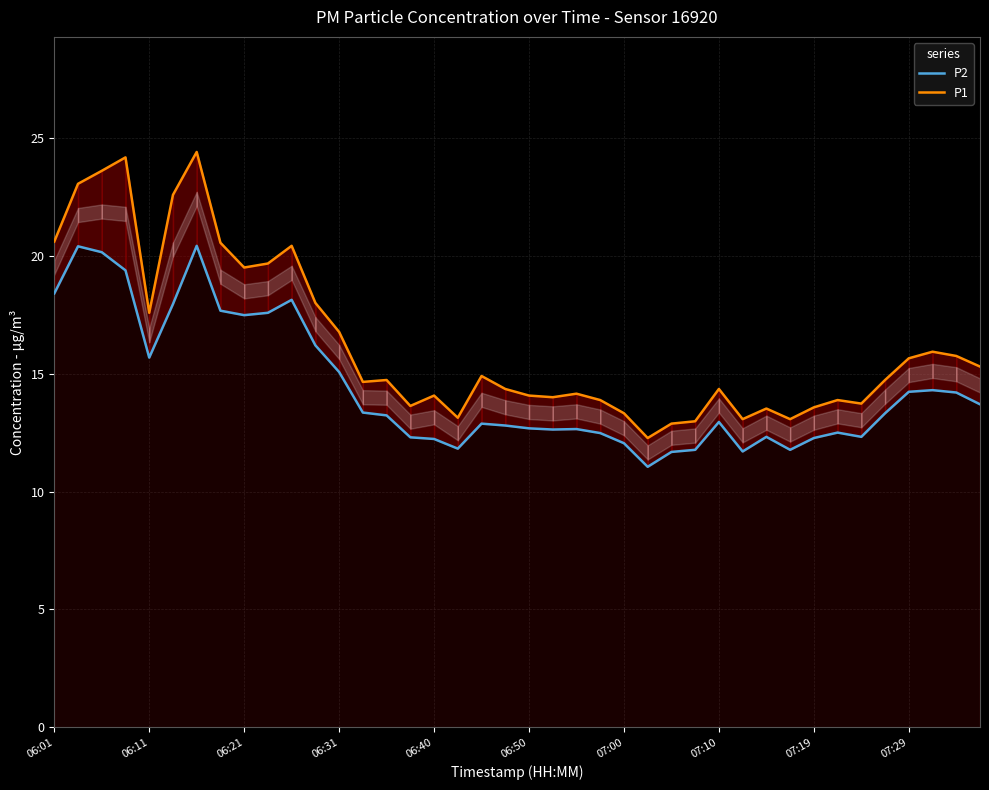

How many interior local valleys does the P1 series have?

10